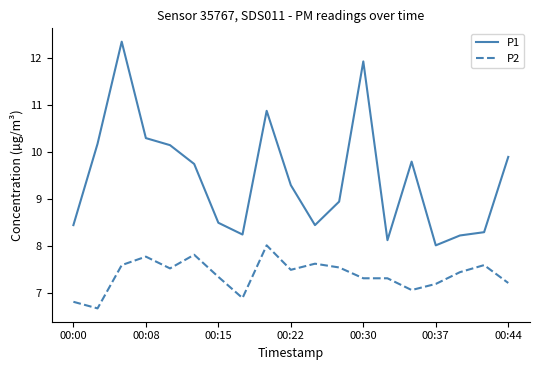

What is the average value of the P1 series?

9.5